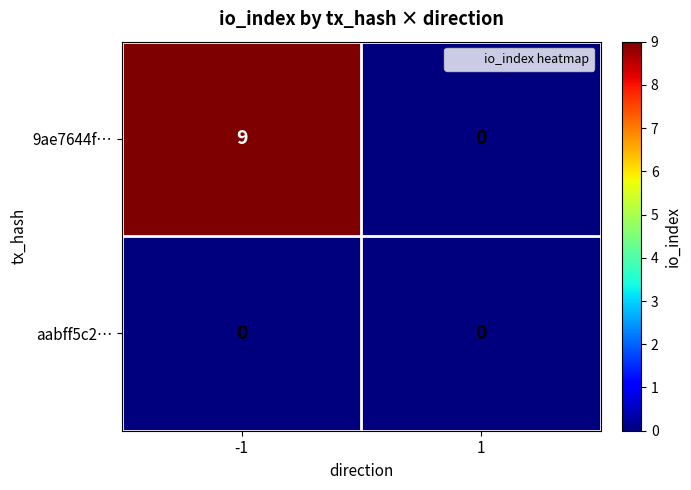

How many categories are shown in the chart?

2